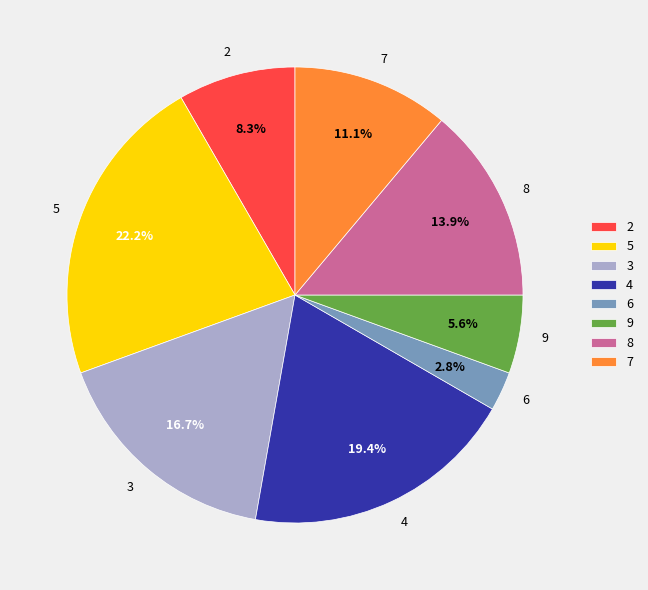

To the nearest percent, what percentage of the pie is 9?

6%